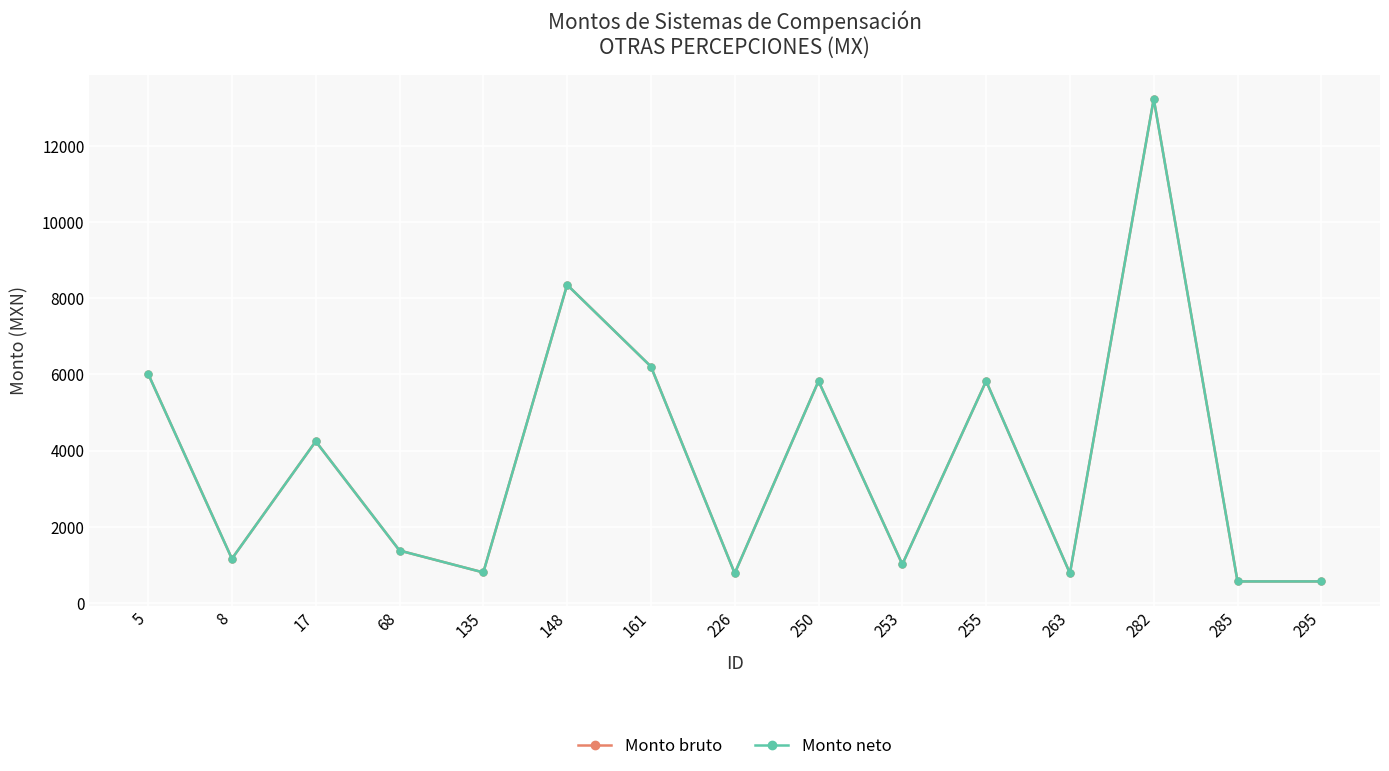

The value of Monto neto at 255 is 5825.2. True or false?

True